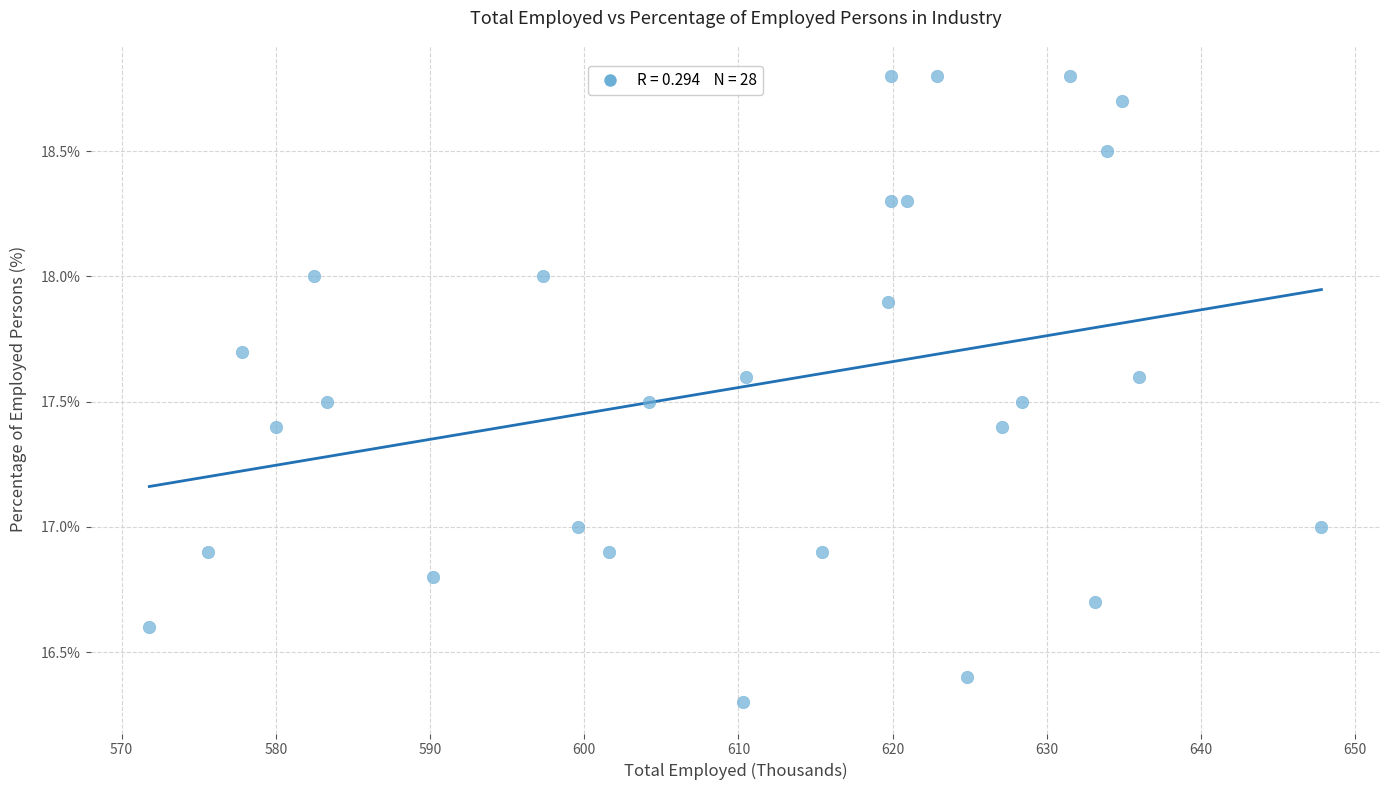

What is the range of X values (max minus min)?

76.0